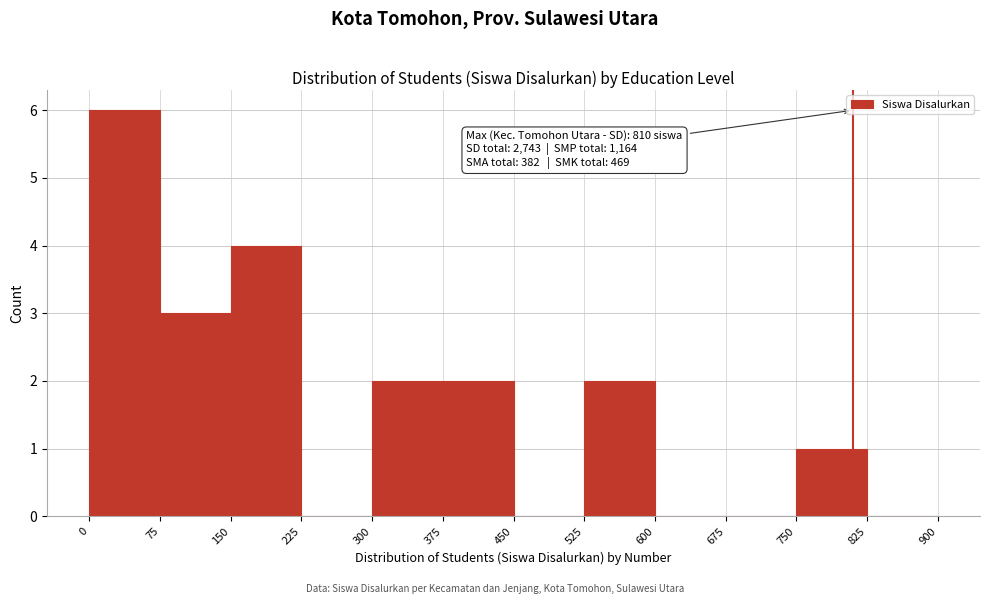

Over which range of the x-axis is the bar tallest?

0 to 75